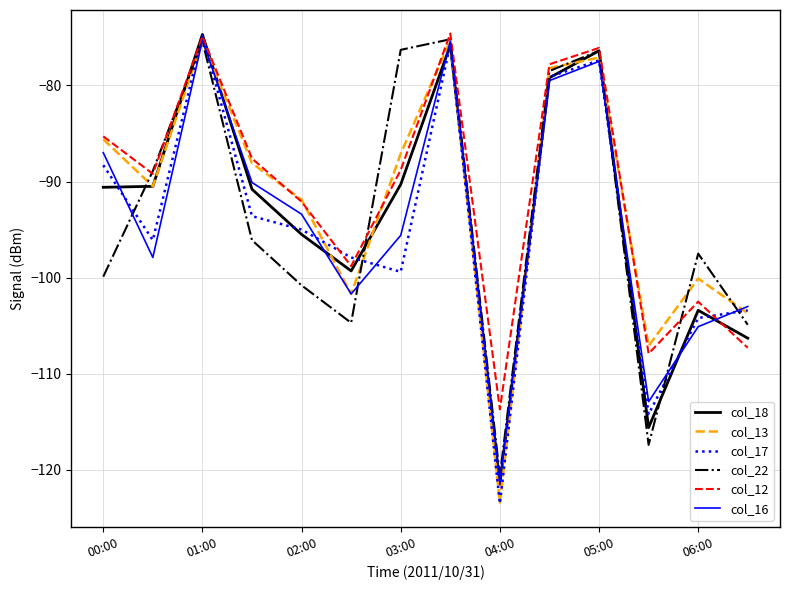

True or false: col_12 has more than 1 points higher than both neighbors.

True